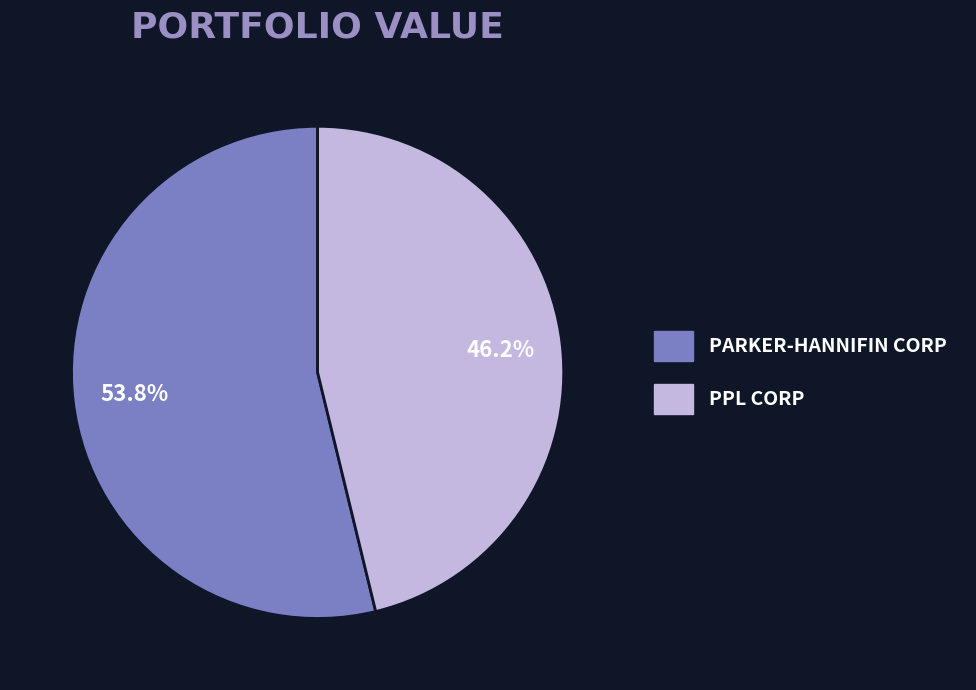

Which category has the biggest portion of the pie?

PARKER-HANNIFIN CORP